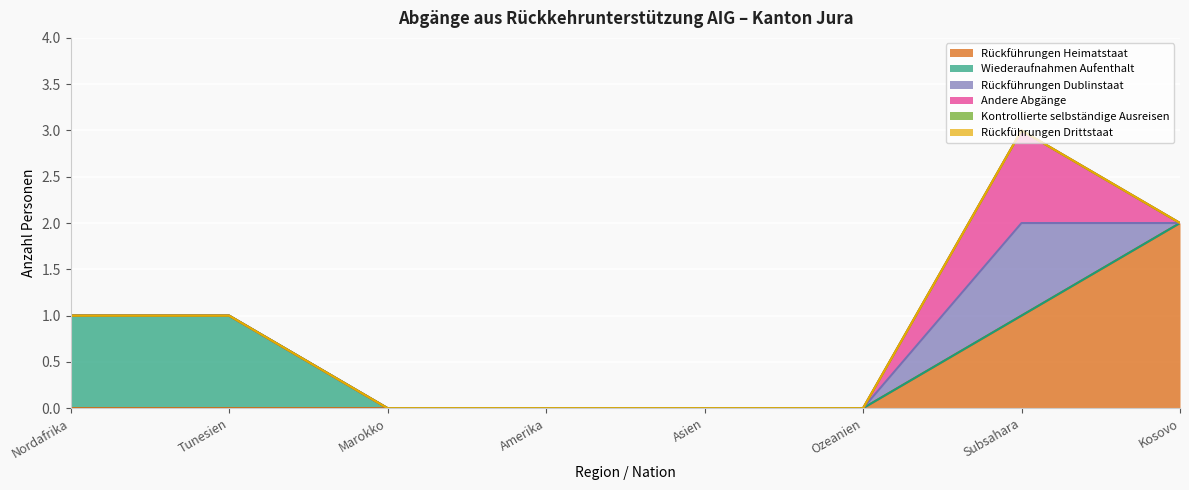

Reading right to left, what are all the values shown in this chart?

Rückführungen Heimatstaat: Kosovo=2	Subsahara=1	Ozeanien=0	Asien=0	Amerika=0	Marokko=0	Tunesien=0	Nordafrika=0
Wiederaufnahmen Aufenthalt: Kosovo=0	Subsahara=0	Ozeanien=0	Asien=0	Amerika=0	Marokko=0	Tunesien=1	Nordafrika=1
Rückführungen Dublinstaat: Kosovo=0	Subsahara=1	Ozeanien=0	Asien=0	Amerika=0	Marokko=0	Tunesien=0	Nordafrika=0
Andere Abgänge: Kosovo=0	Subsahara=1	Ozeanien=0	Asien=0	Amerika=0	Marokko=0	Tunesien=0	Nordafrika=0
Kontrollierte selbständige Ausreisen: Kosovo=0	Subsahara=0	Ozeanien=0	Asien=0	Amerika=0	Marokko=0	Tunesien=0	Nordafrika=0
Rückführungen Drittstaat: Kosovo=0	Subsahara=0	Ozeanien=0	Asien=0	Amerika=0	Marokko=0	Tunesien=0	Nordafrika=0